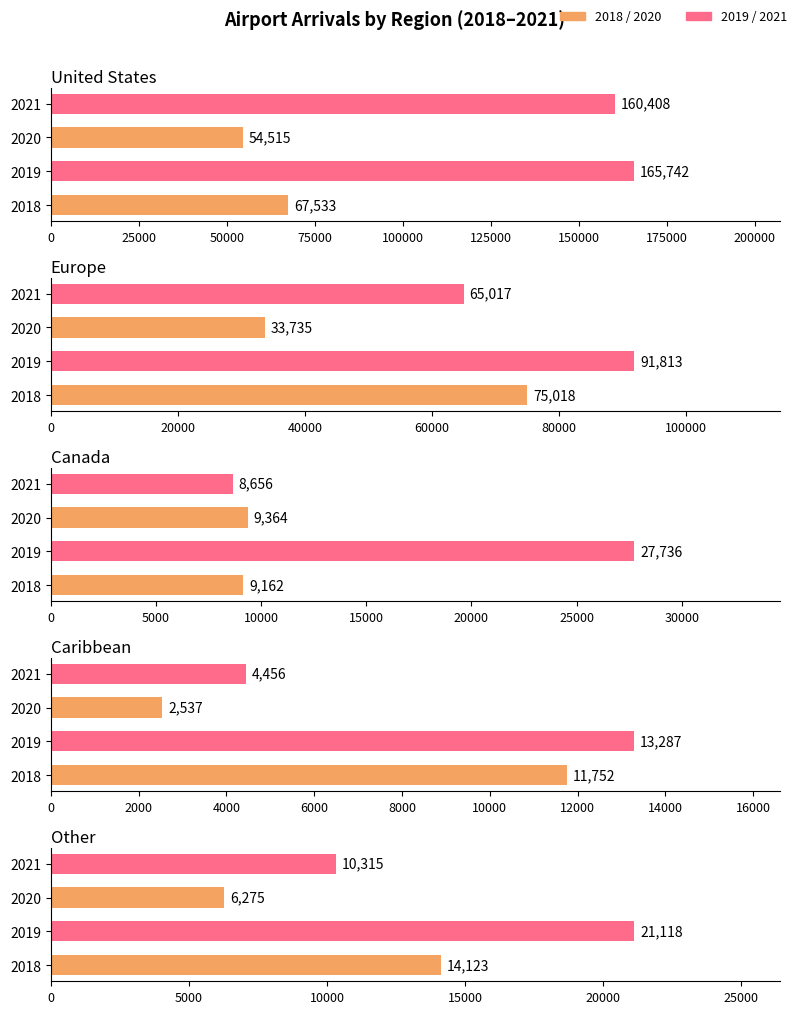

At which label is Other closest to 13696?

2018